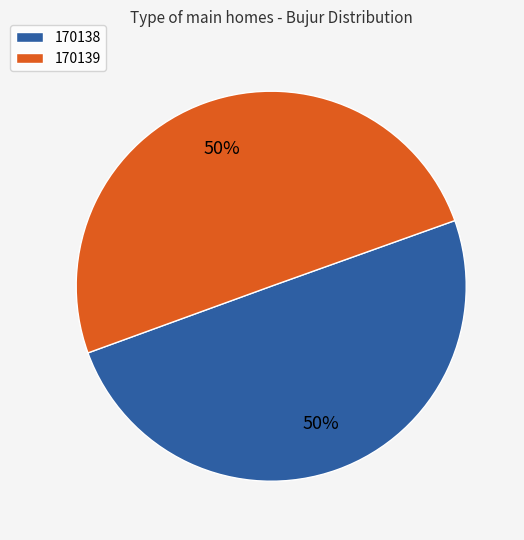

Approximately how many times larger is the value at 170139 compared to 170138?

1.0